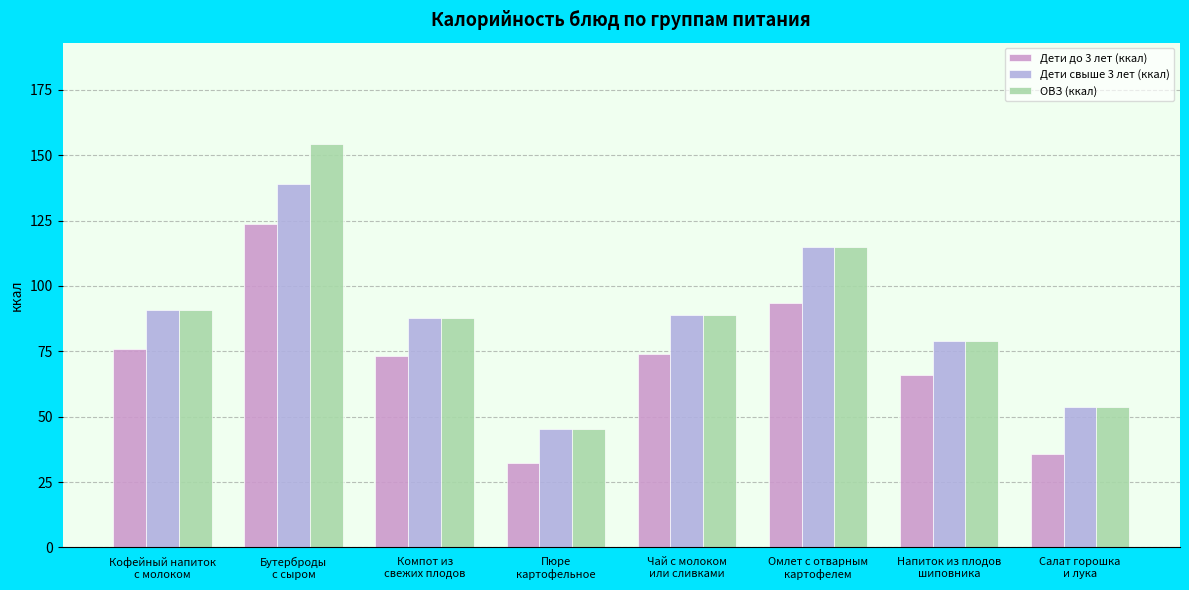

What position from the left is Омлет с отварным
картофелем?

6